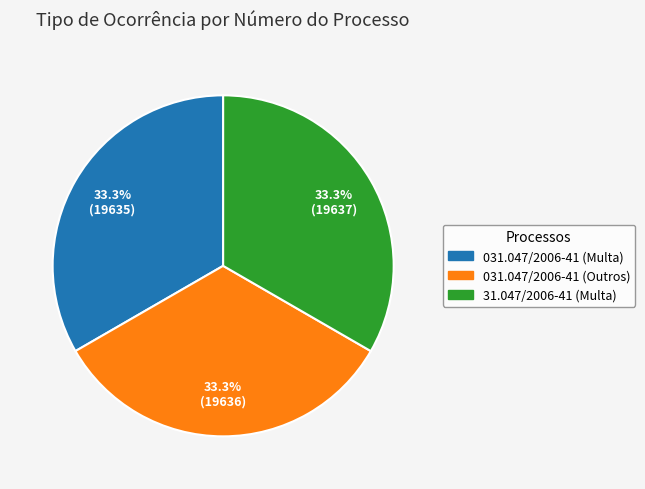

True or false: 031.047/2006-41 (Multa) accounts for 33% of the total.

True